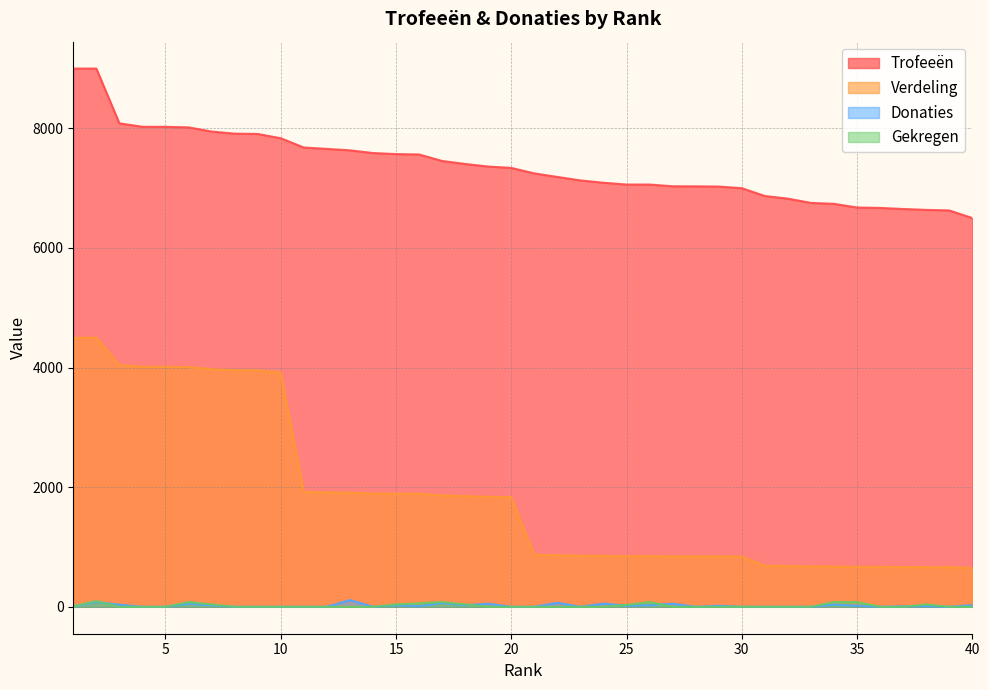

What is the sum of the Donaties values at 35 and 3?

54